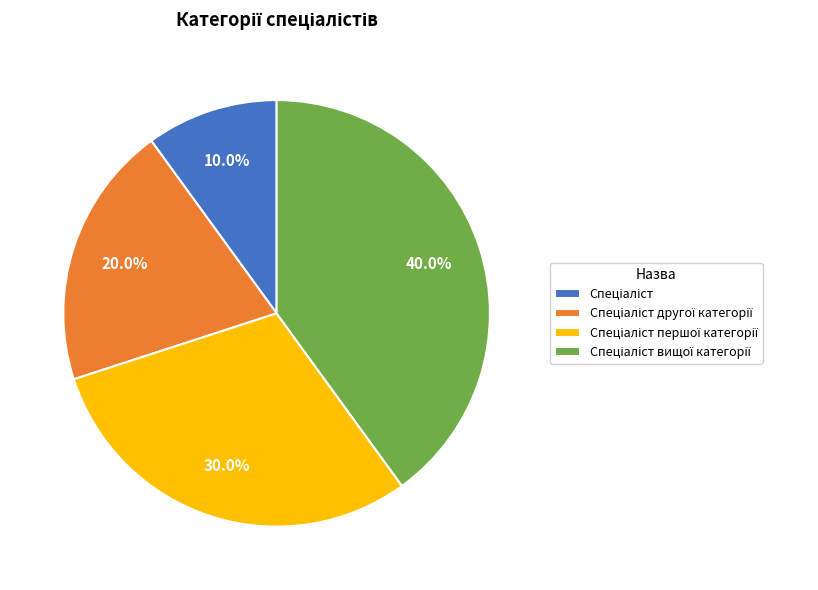

Does any single category account for the majority?

No